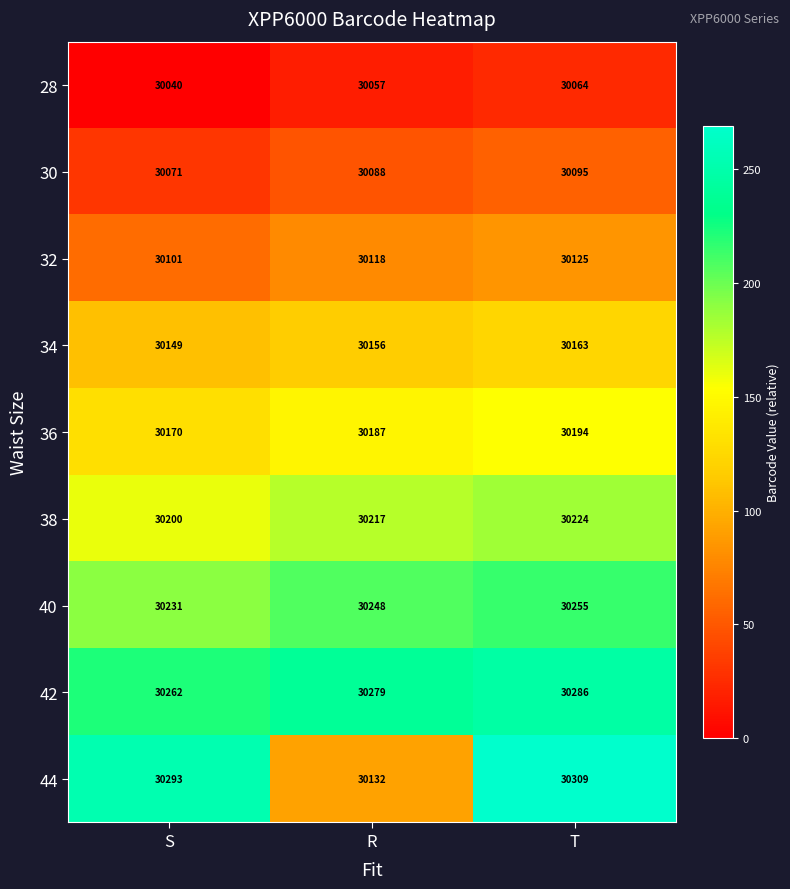

Which series has the largest total across all categories?

42